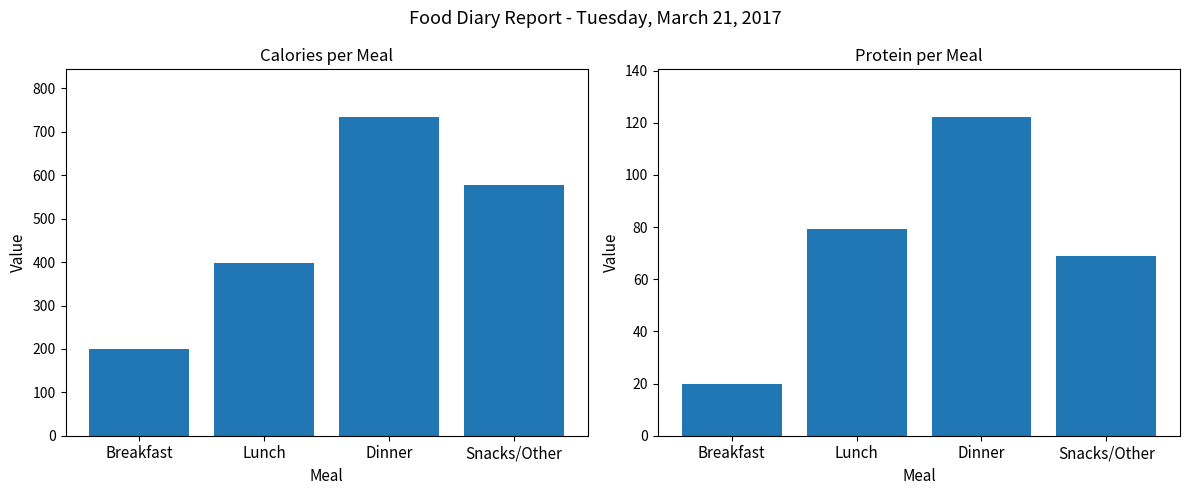

Which series changed the most between Lunch and Dinner?

Calories (kcal)